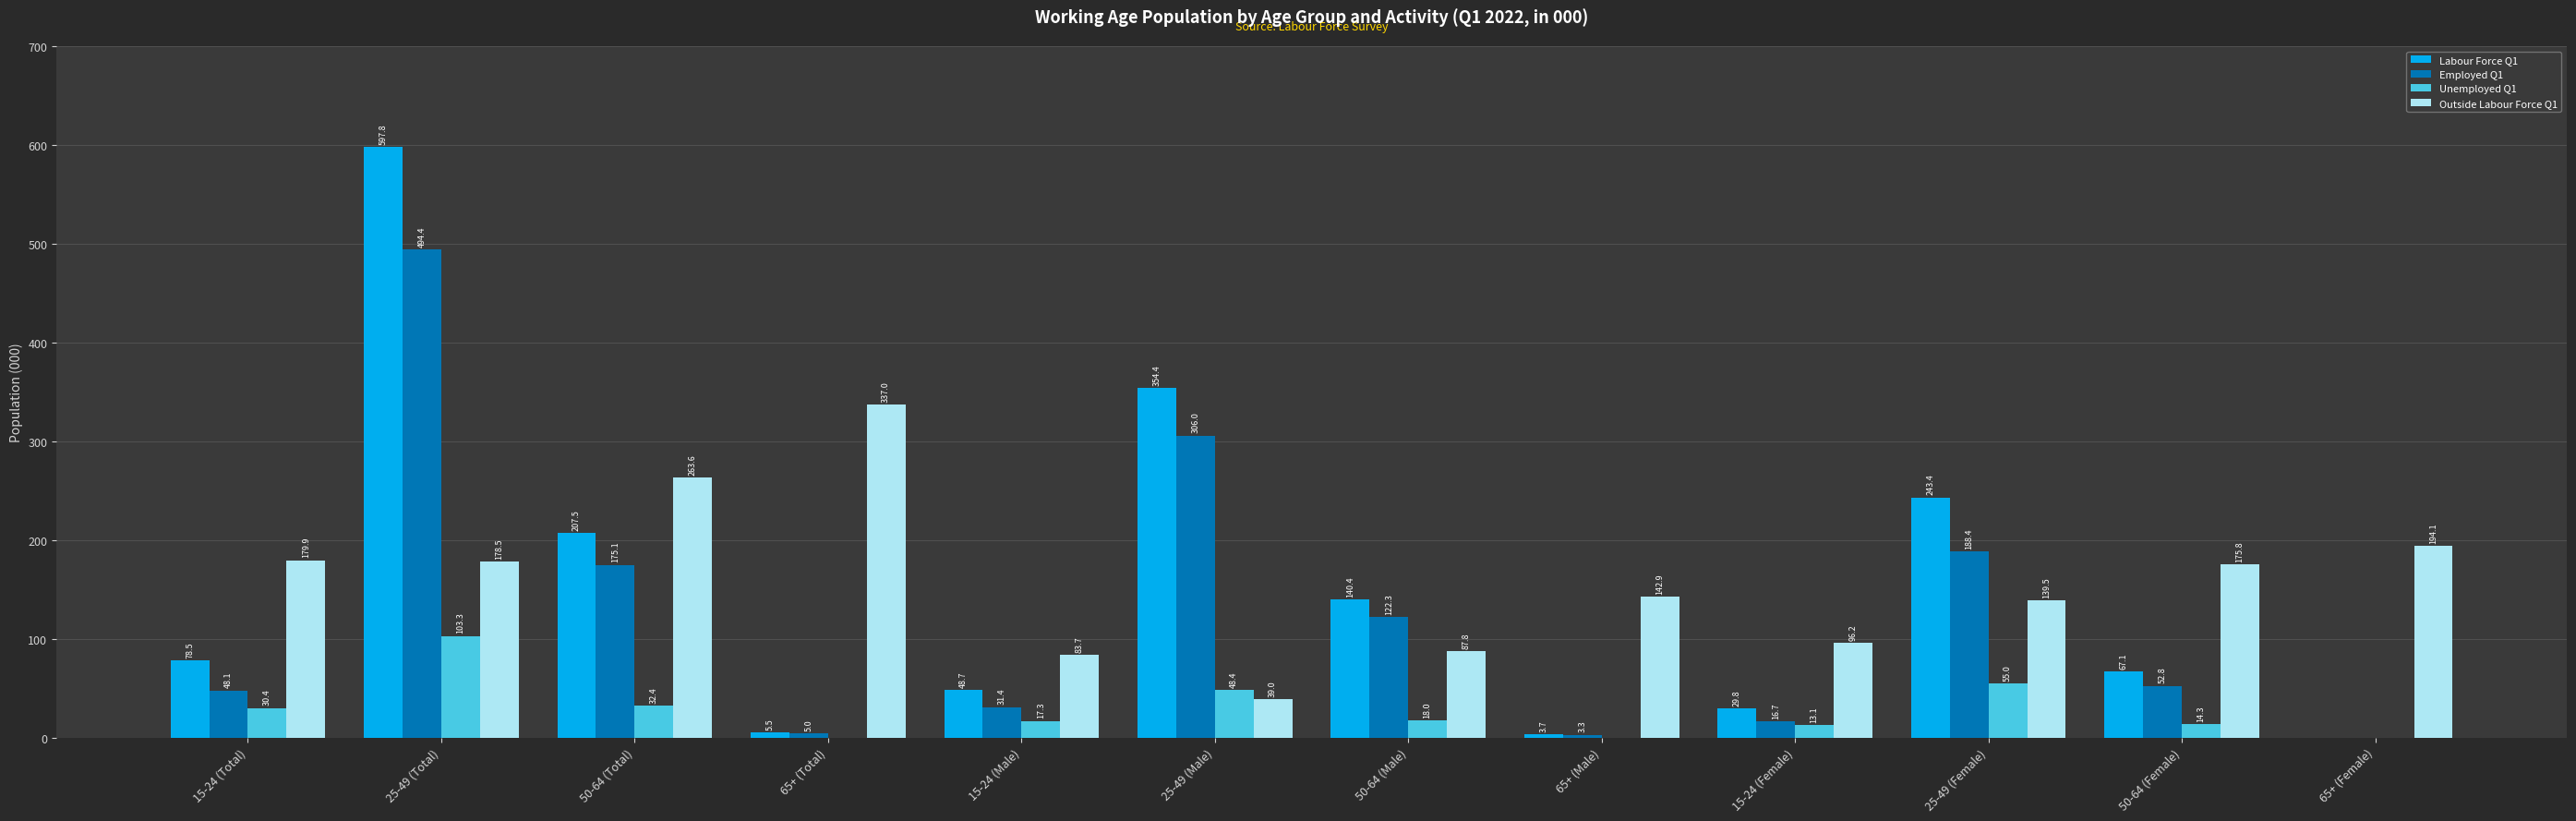

Are the bars horizontal?

No